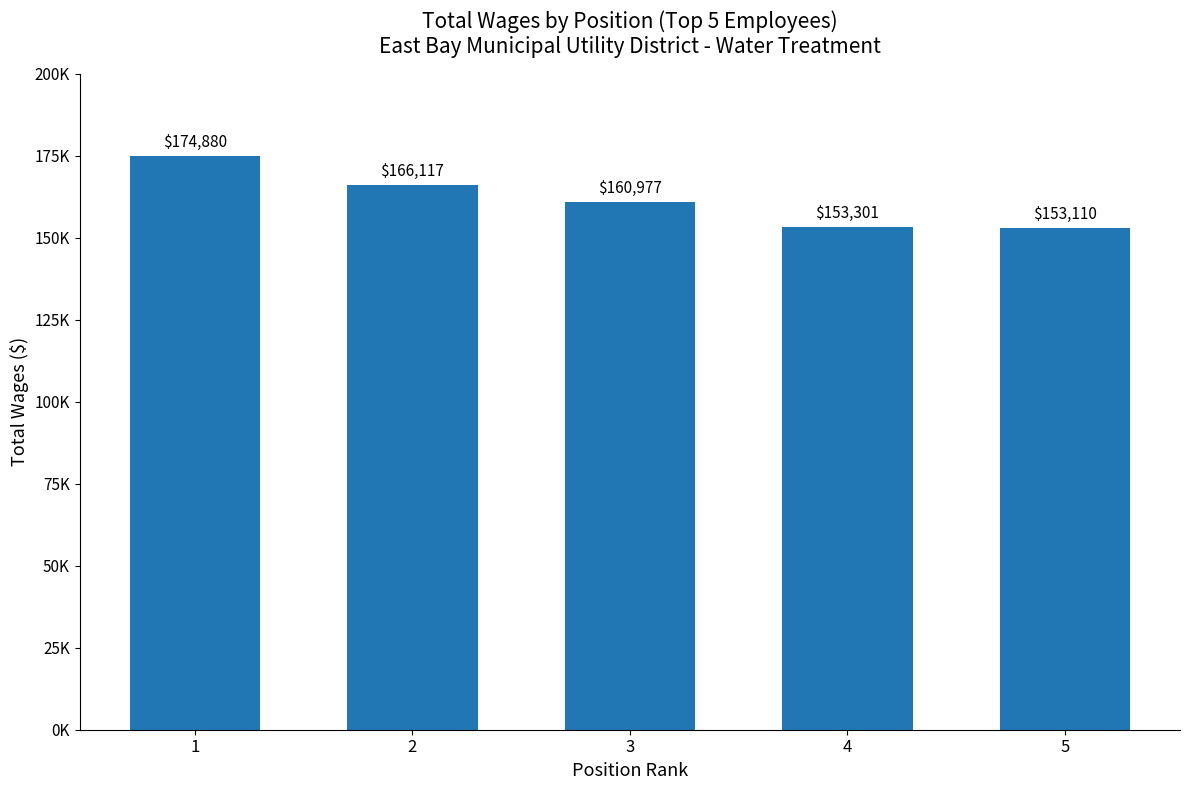

True or false: the data shows 153301 at 4.

True